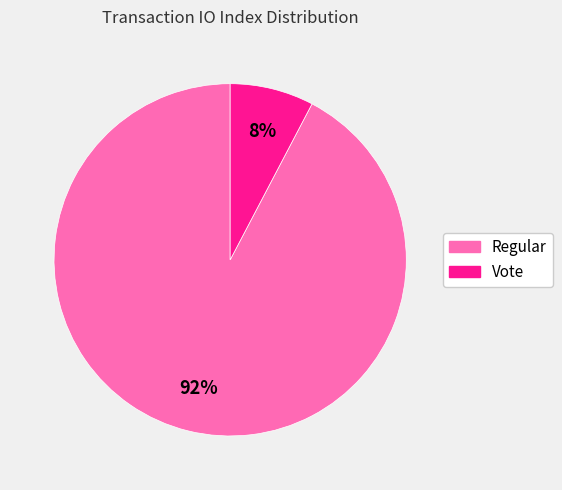

Which slice is the smallest?

Vote